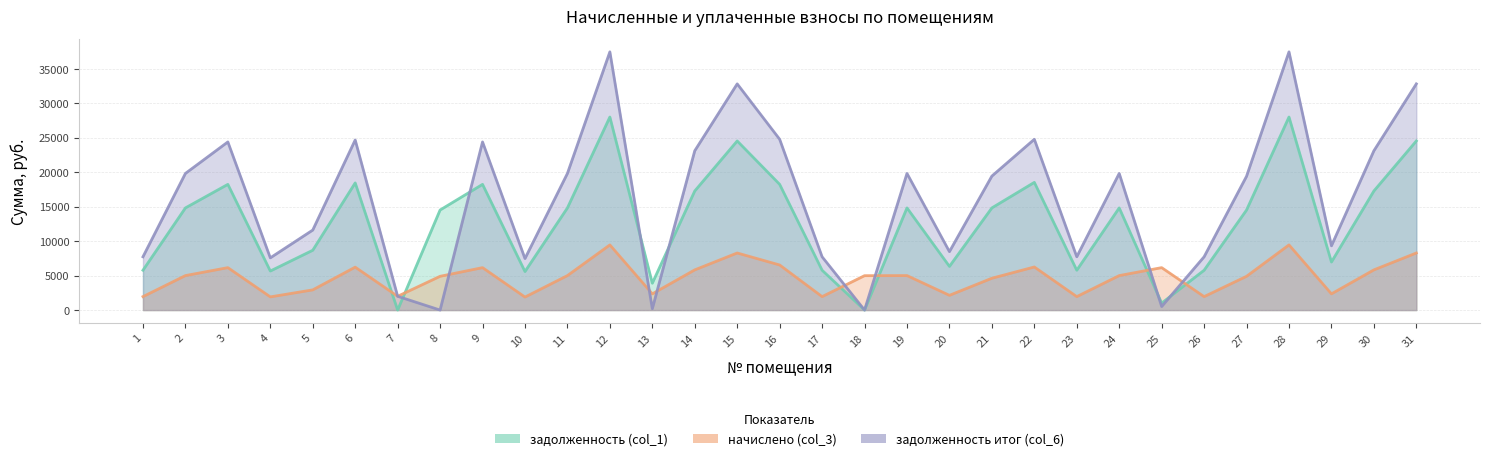

True or false: задолженность (col_1) has a value of 5587.2 at 10.

True